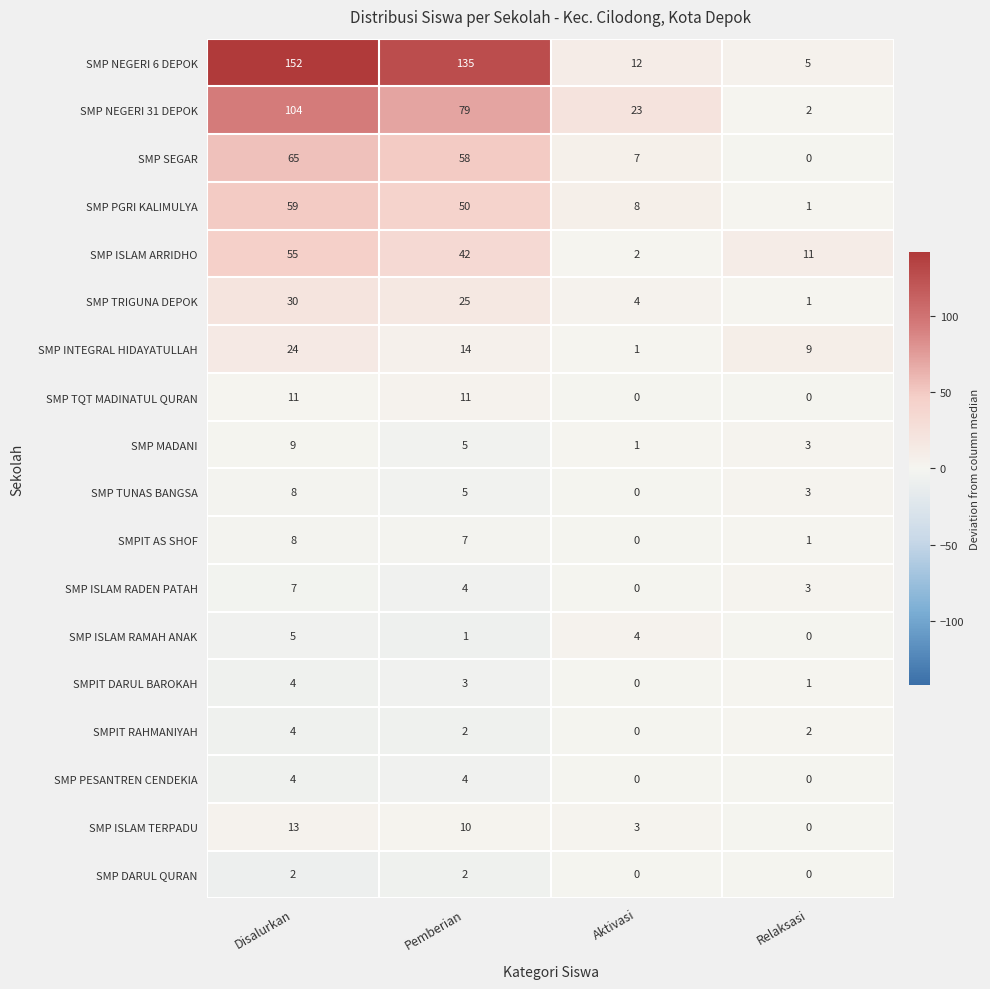

Where does the SMP INTEGRAL HIDAYATULLAH series first go above 14?

Disalurkan